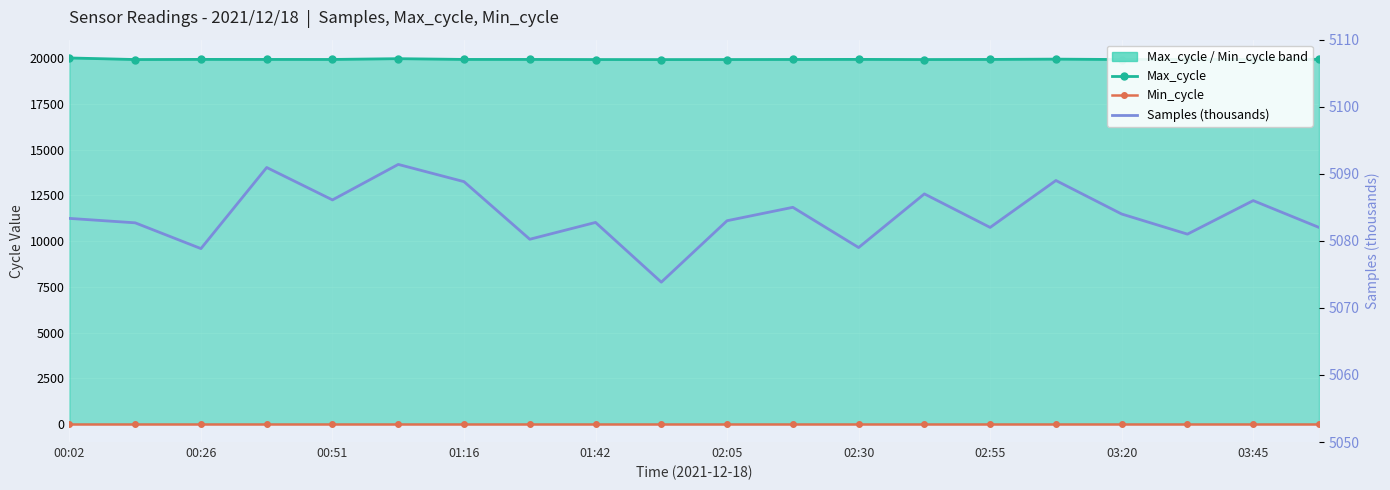

How many values in the Samples (thousands) series exceed 5083?

10